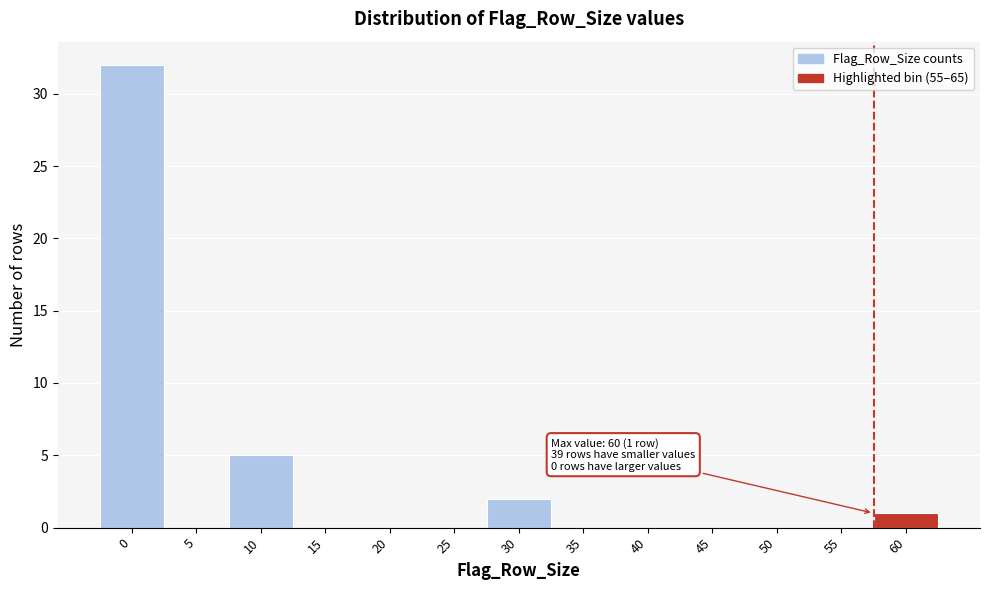

Reading left to right, transcribe all the data shown in this chart.

0=32	5=0	10=5	15=0	20=0	25=0	30=2	35=0	40=0	45=0	50=0	55=0	60=1